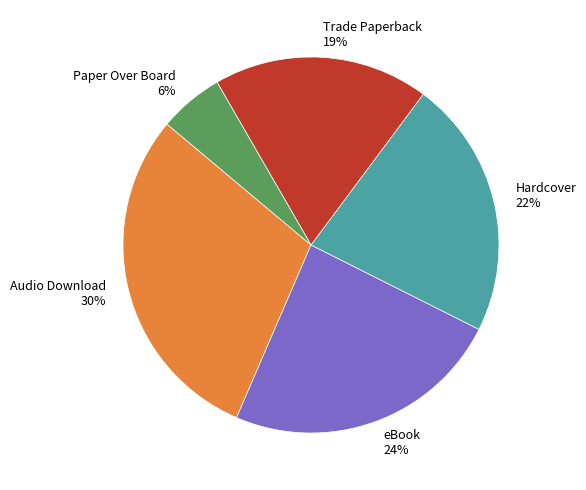

To the nearest percent, what is the difference between the Hardcover 22% and eBook 24% slice percentages?

2%